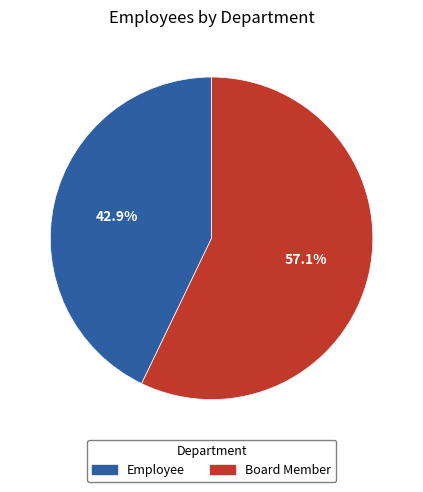

What is the ratio of the value at Board Member to the value at Employee?

1.3